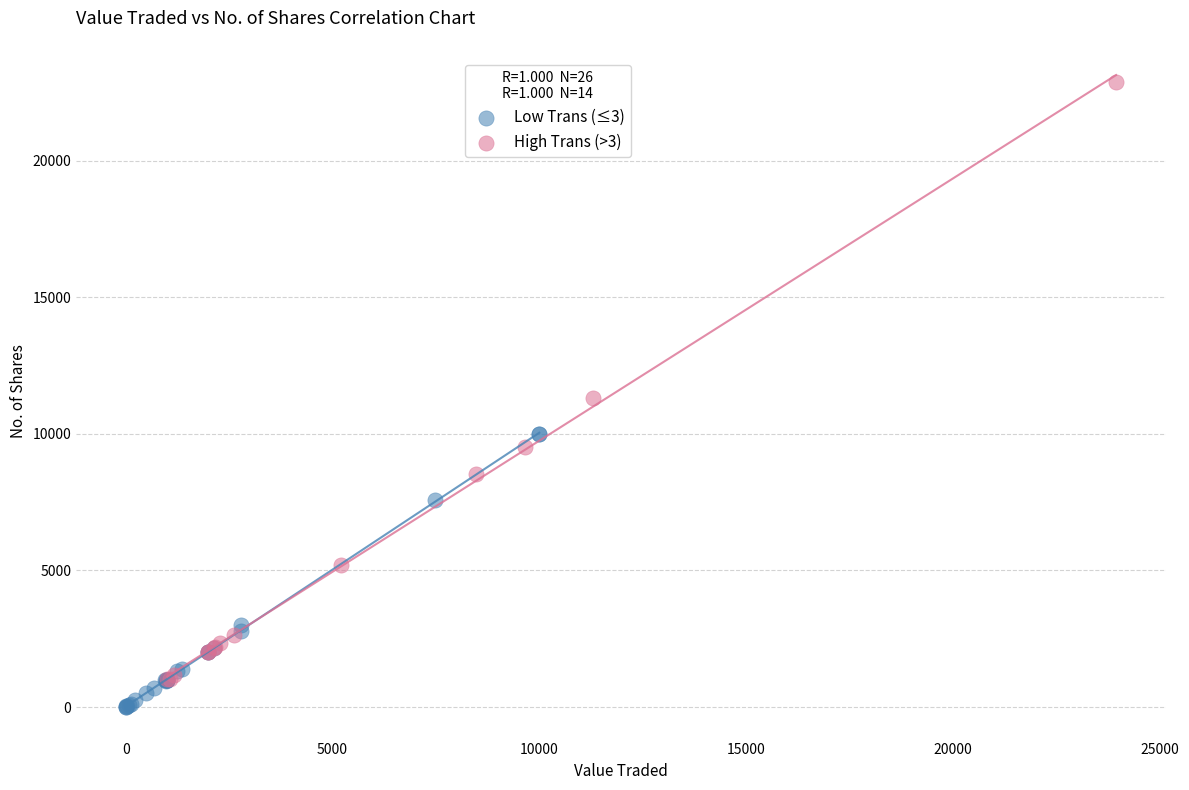

Which series has the widest spread of Y values?

High Trans (>3)